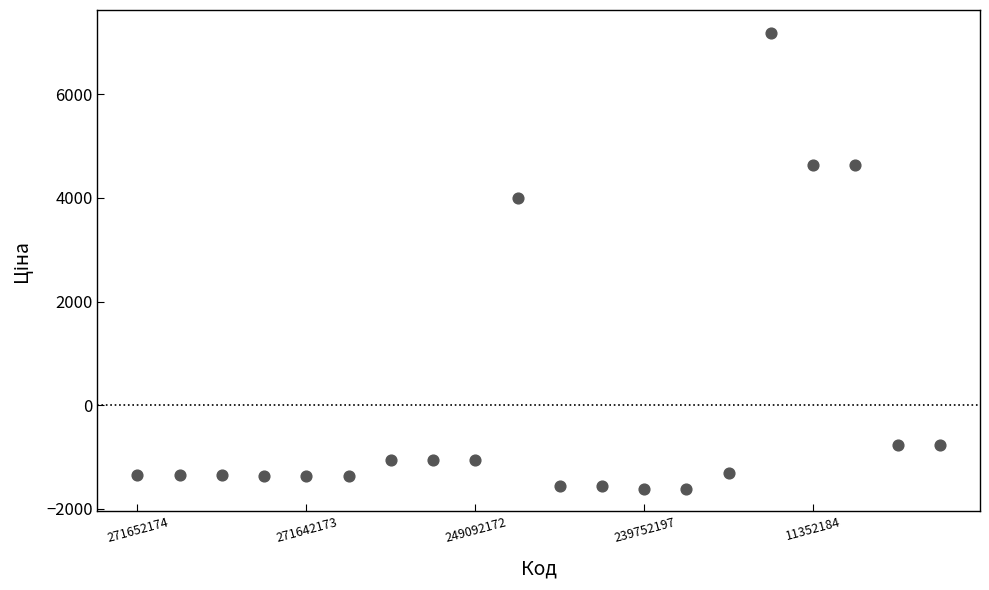

What Y value in the scatter plot is closest to 2788?

4005.9